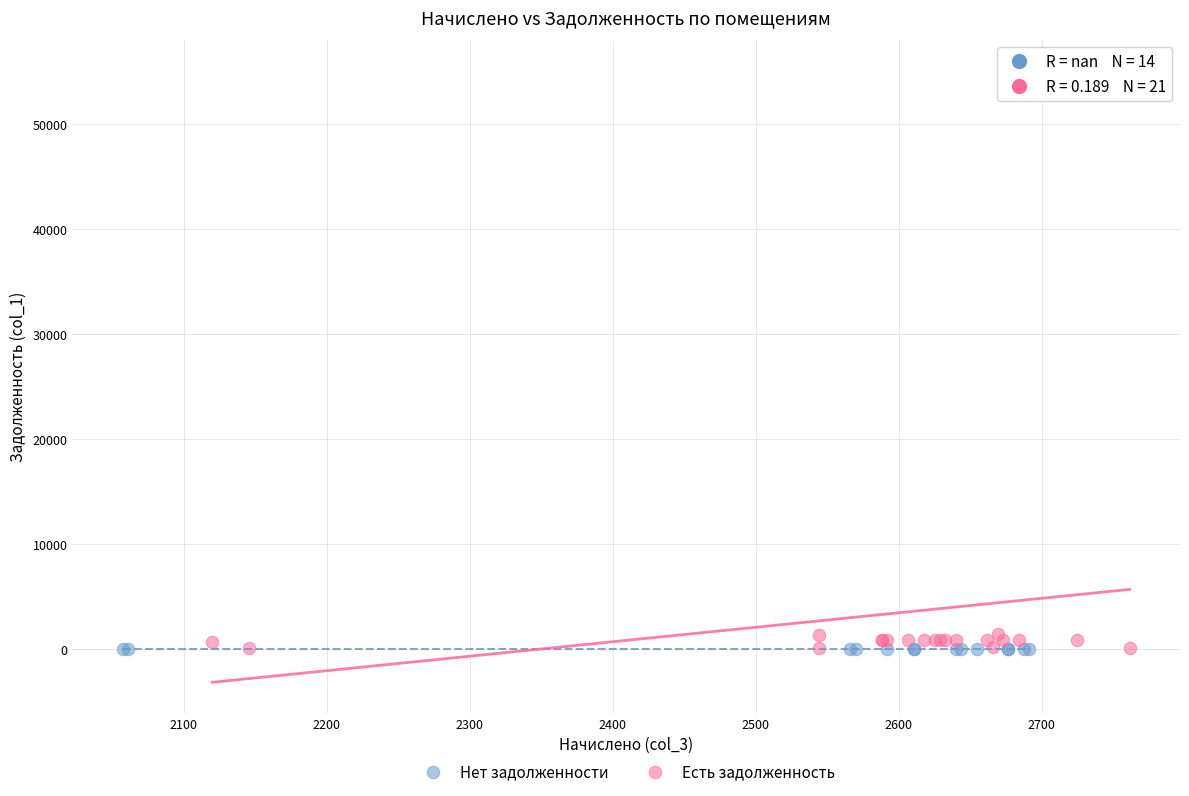

Which series contains the highest Y value?

Есть задолженность